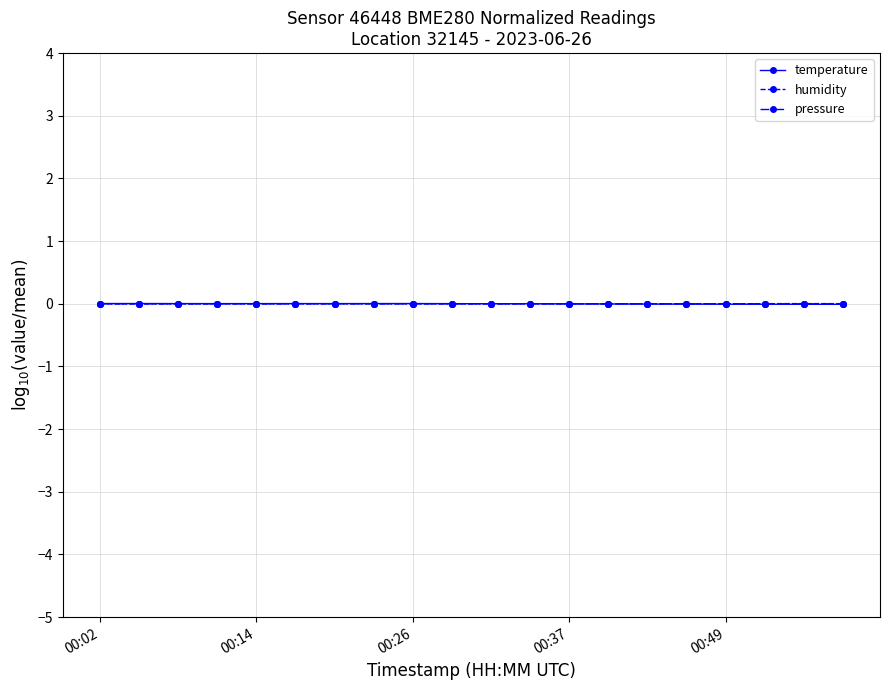

True or false: humidity has more than 1 points higher than both neighbors.

True